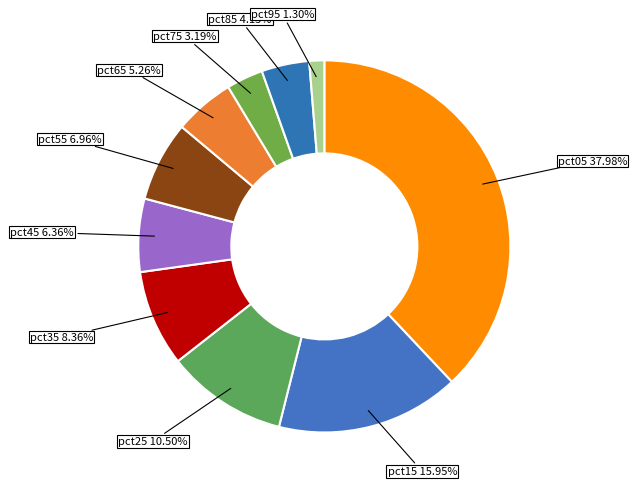

Count the number of slices in the pie.

10